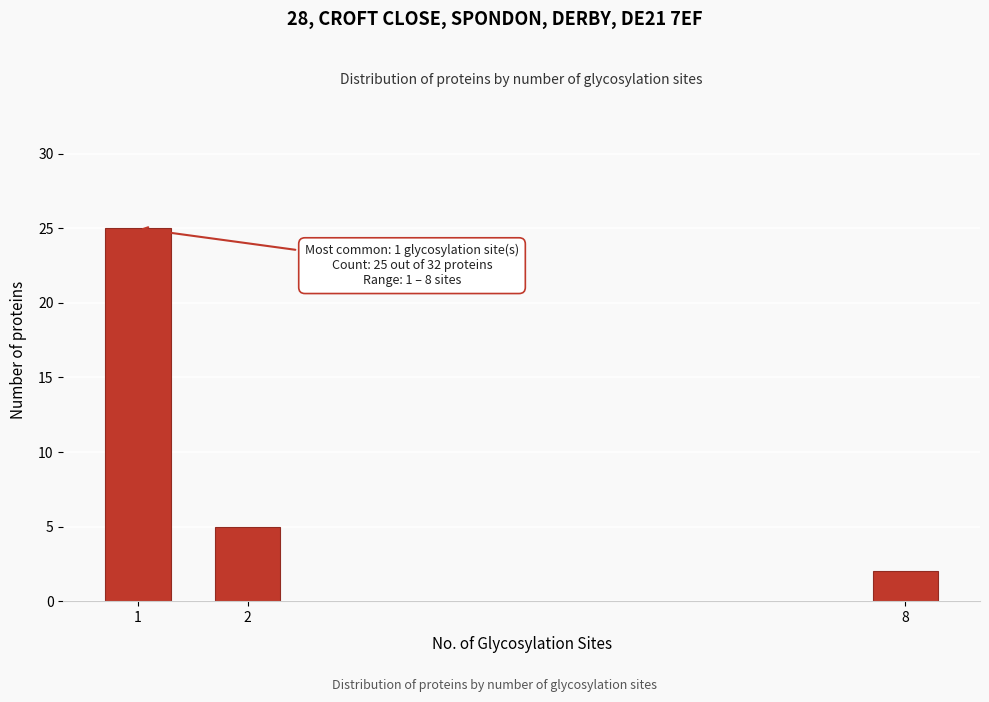

Reading left to right, what are all the values shown in this chart?

1=25	2=5	8=2